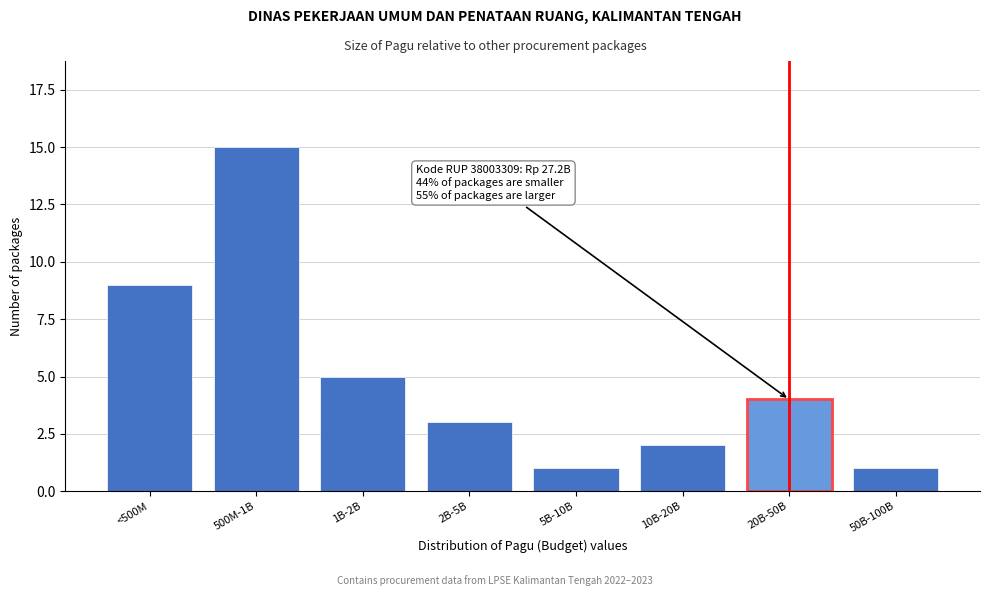

Reading left to right, what are all the values shown in this chart?

<500M=9	500M-1B=15	1B-2B=5	2B-5B=3	5B-10B=1	10B-20B=2	20B-50B=4	50B-100B=1